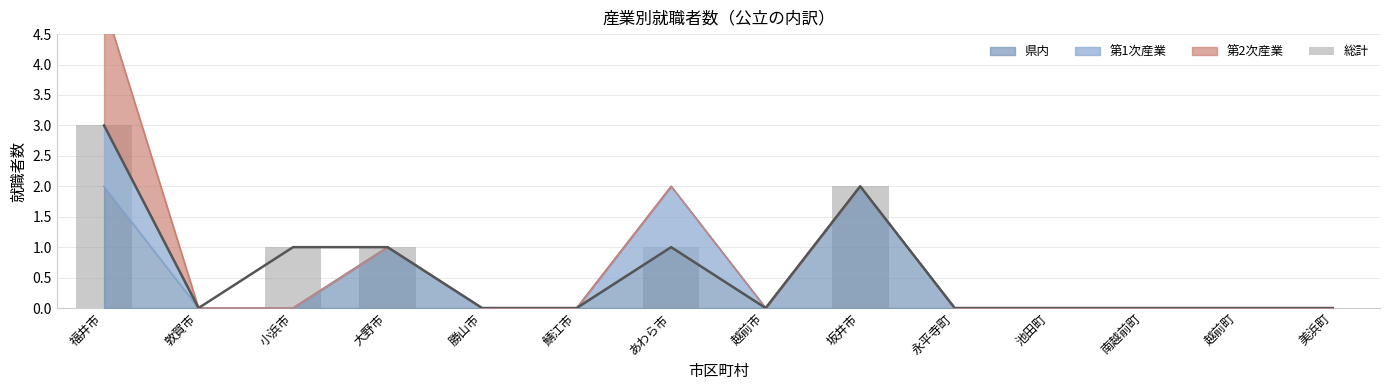

How many values are between 0 and 1?

12